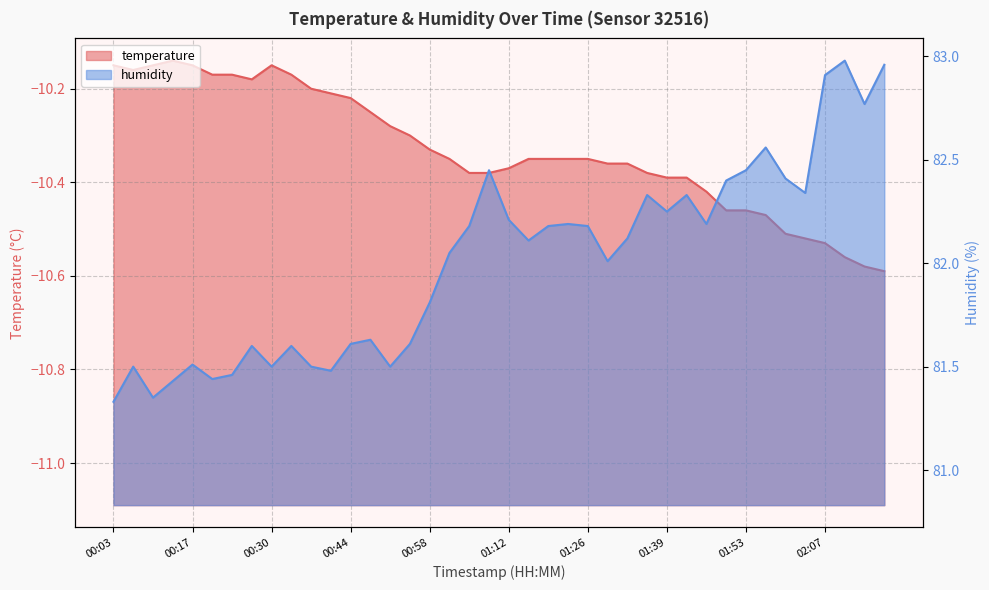

How many values in the humidity series are below 82?

17